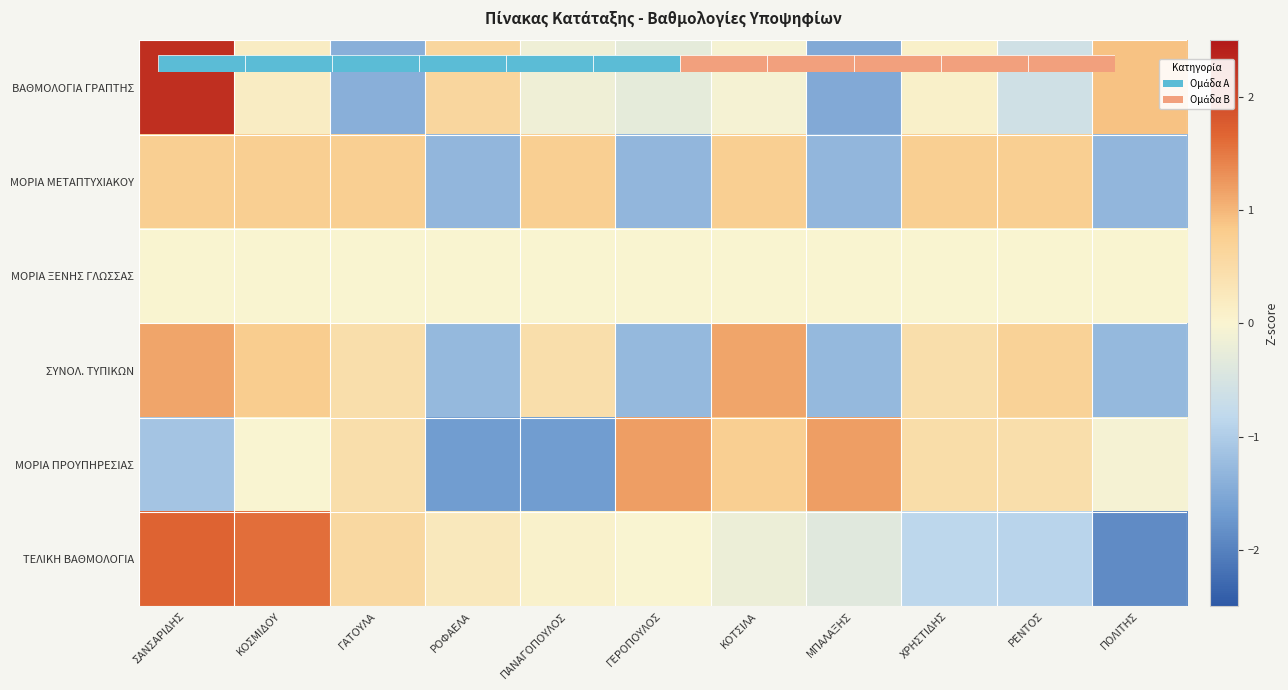

Is it true that ΤΕΛΙΚΗ ΒΑΘΜΟΛΟΓΙΑ equals 1.6 at ΚΟΣΜΙΔΟΥ?

True